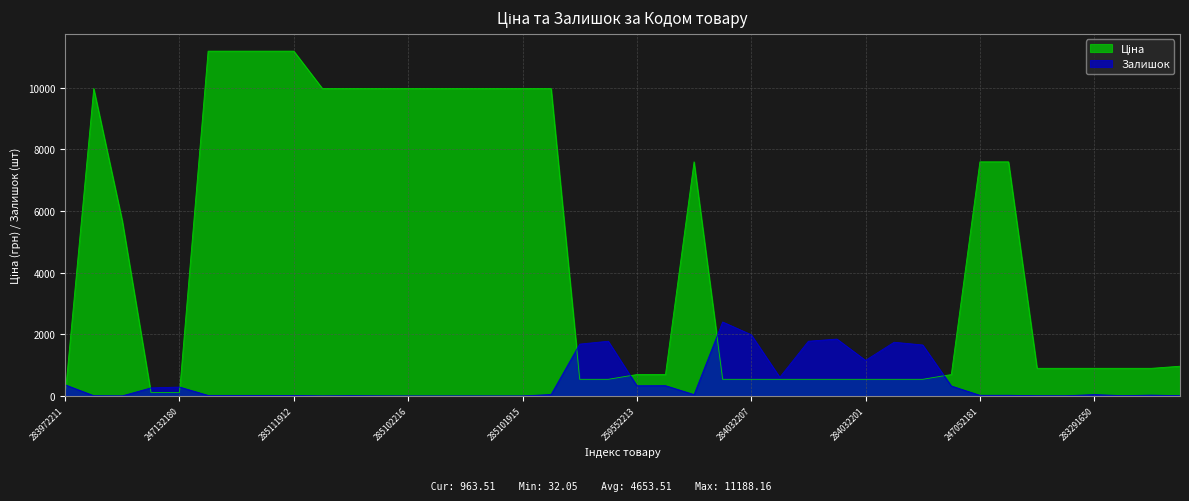

What is the sum of all Ціна values?

186140.4